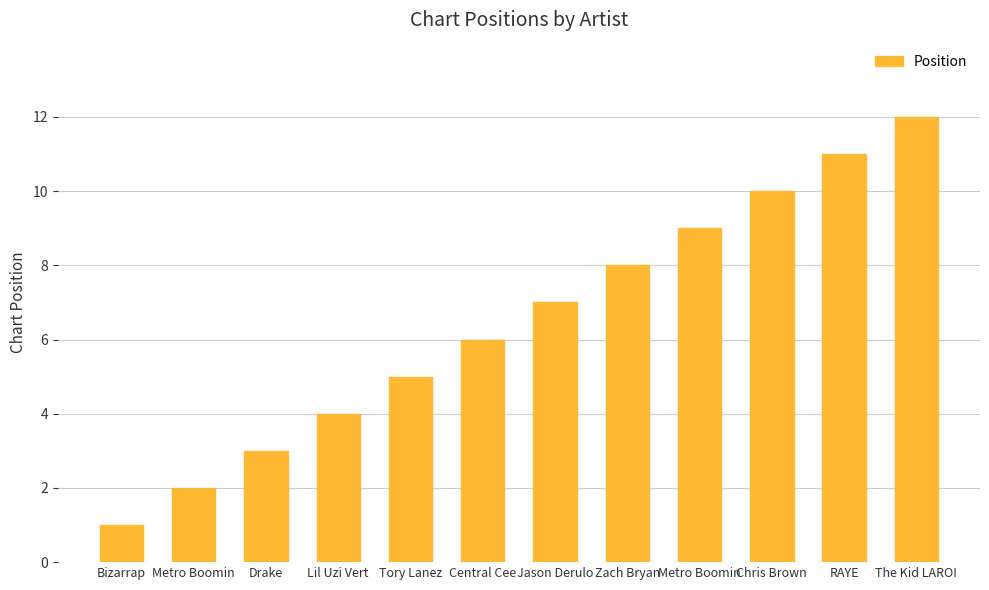

Are the bars grouped side by side (vs. stacked)?

No